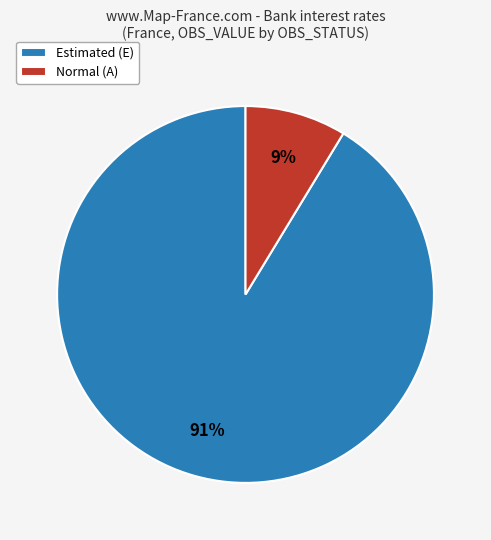

What is the majority slice?

Estimated (E)